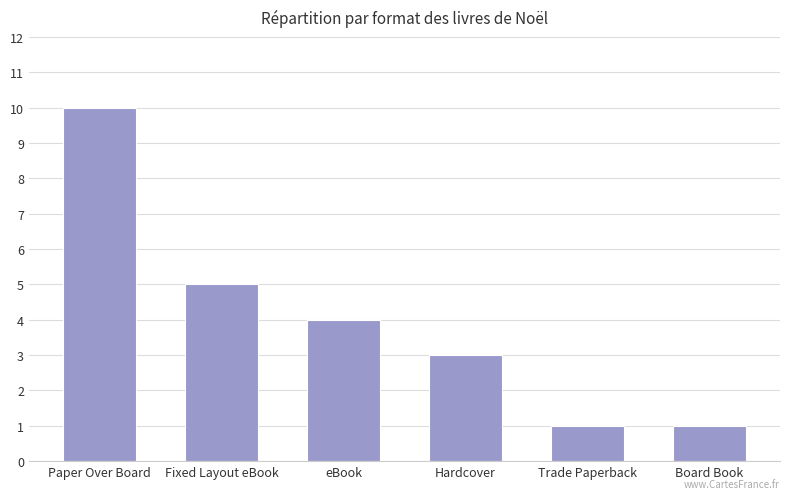

At which label does the data first exceed 4?

Paper Over Board